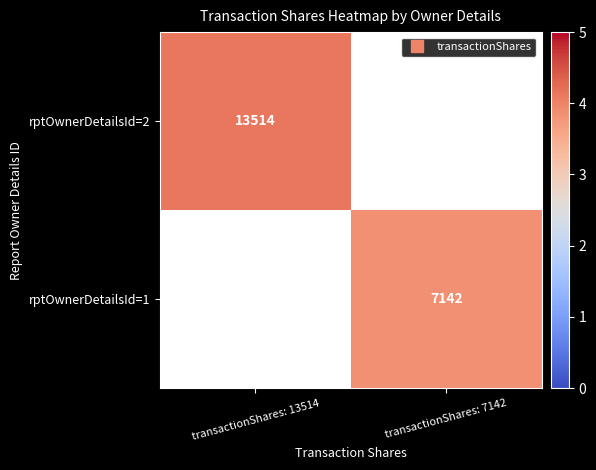

Is the value of rptOwnerDetailsId=1 at transactionShares: 13514 greater than the value of rptOwnerDetailsId=2 at transactionShares: 7142?

No